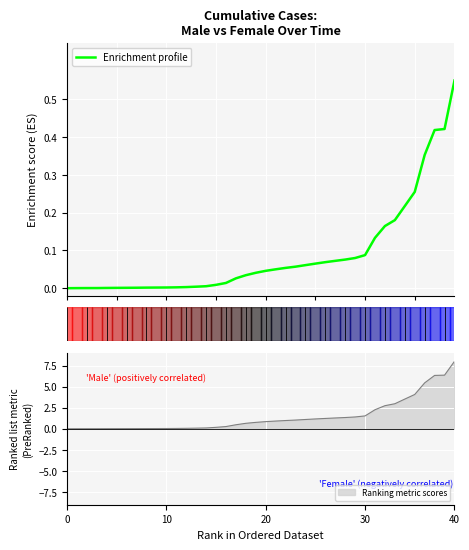

True or false: the data shows 0.1 at 30.

False